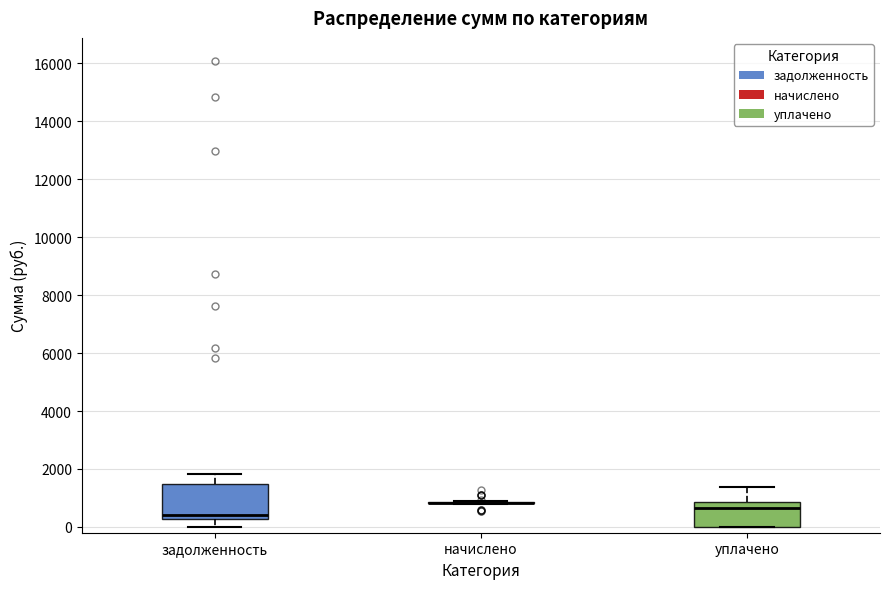

Where does the lower whisker of the box for задолженность end on the y-axis? The values are not printed on the chart, so give them approximately, as read against the axis.

0